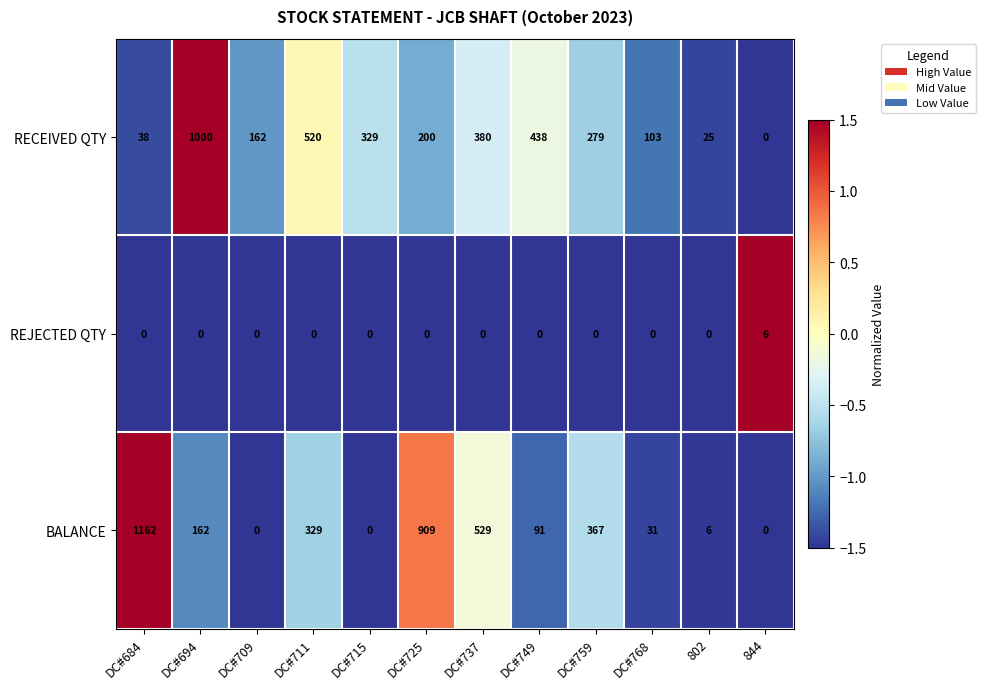

Where is BALANCE nearest to the value 581?

DC#737